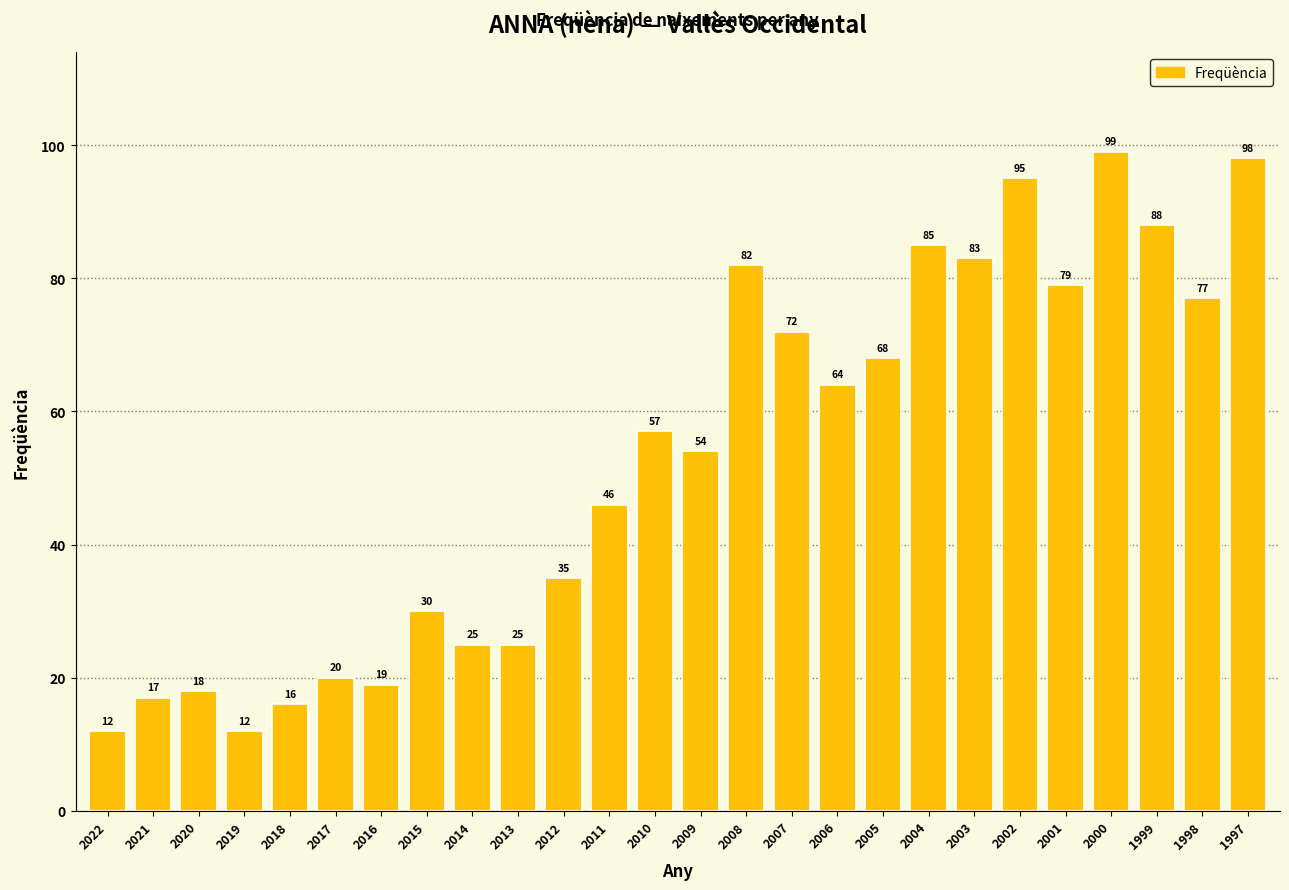

The chart shows a value of 85 at 2004. True or false?

True